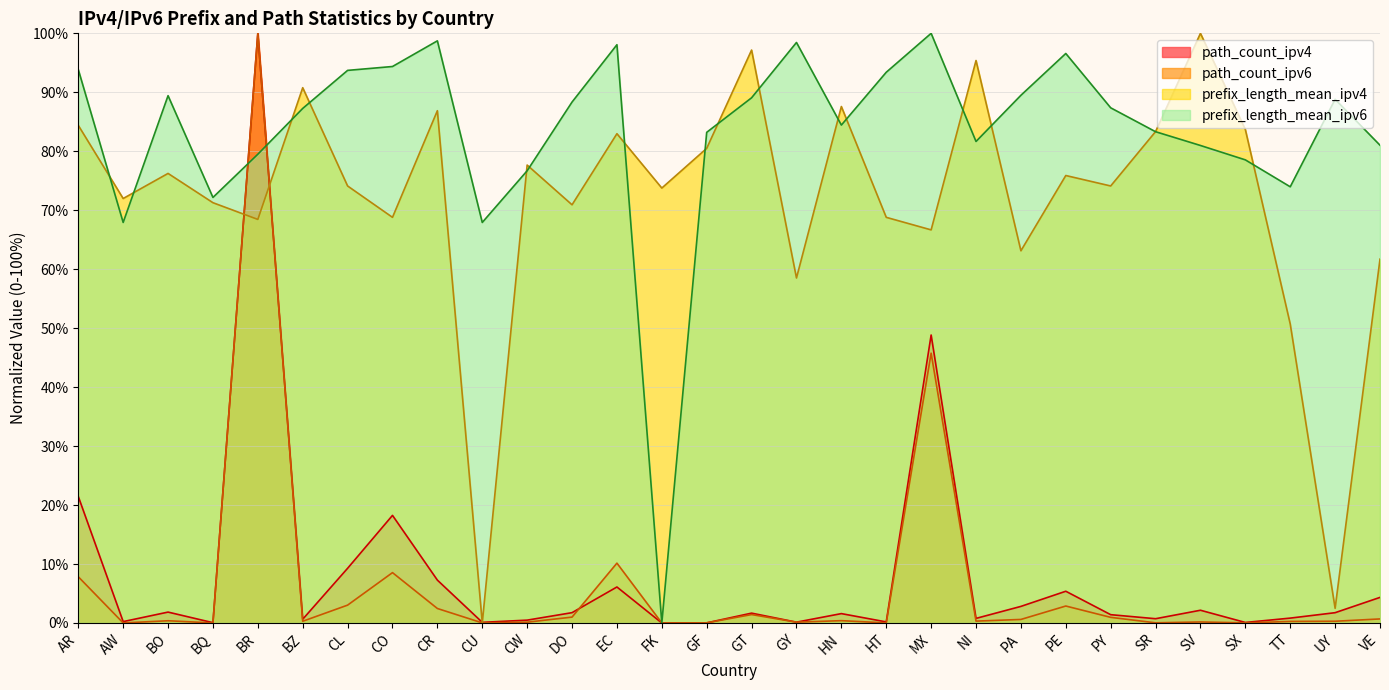

What is the difference between the maximum and minimum values in the prefix_length_mean_ipv6 series?

100.0